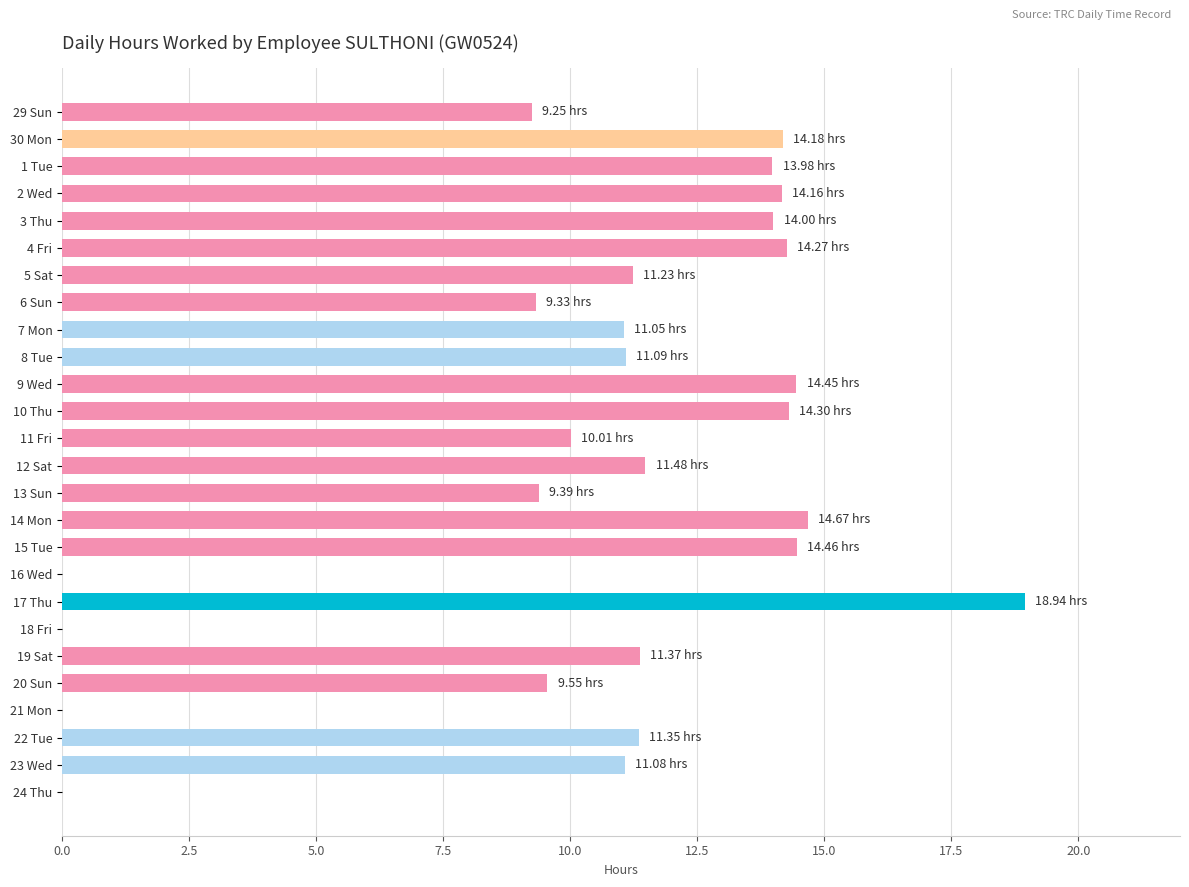

What is the sum of all values?

273.6